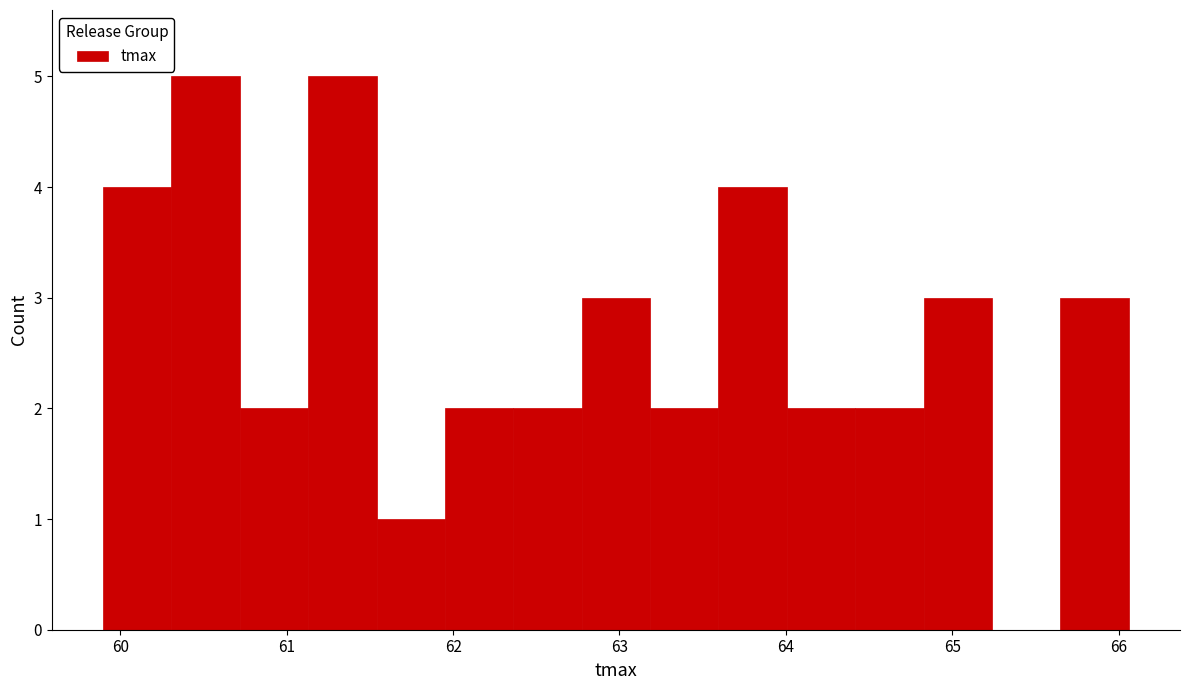

Reading left to right, list every bar in this chart as the range it spans on the x-axis followed by its height. Neither the bar edges nor the heights are printed on the chart, so give them approximately, as read against the axes.

59.9 to 60.3: 4
60.3 to 60.7: 5
60.7 to 61.1: 2
61.1 to 61.5: 5
61.5 to 62.0: 1
62.0 to 62.4: 2
62.4 to 62.8: 2
62.8 to 63.2: 3
63.2 to 63.6: 2
63.6 to 64.0: 4
64.0 to 64.4: 2
64.4 to 64.8: 2
64.8 to 65.2: 3
65.2 to 65.6: 0
65.6 to 66.1: 3